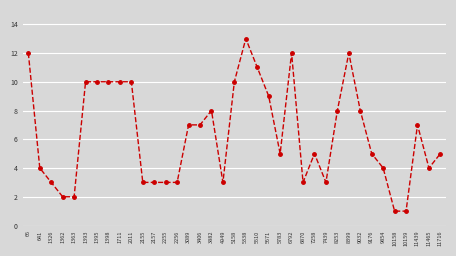

What is the difference between the maximum and minimum values?

12